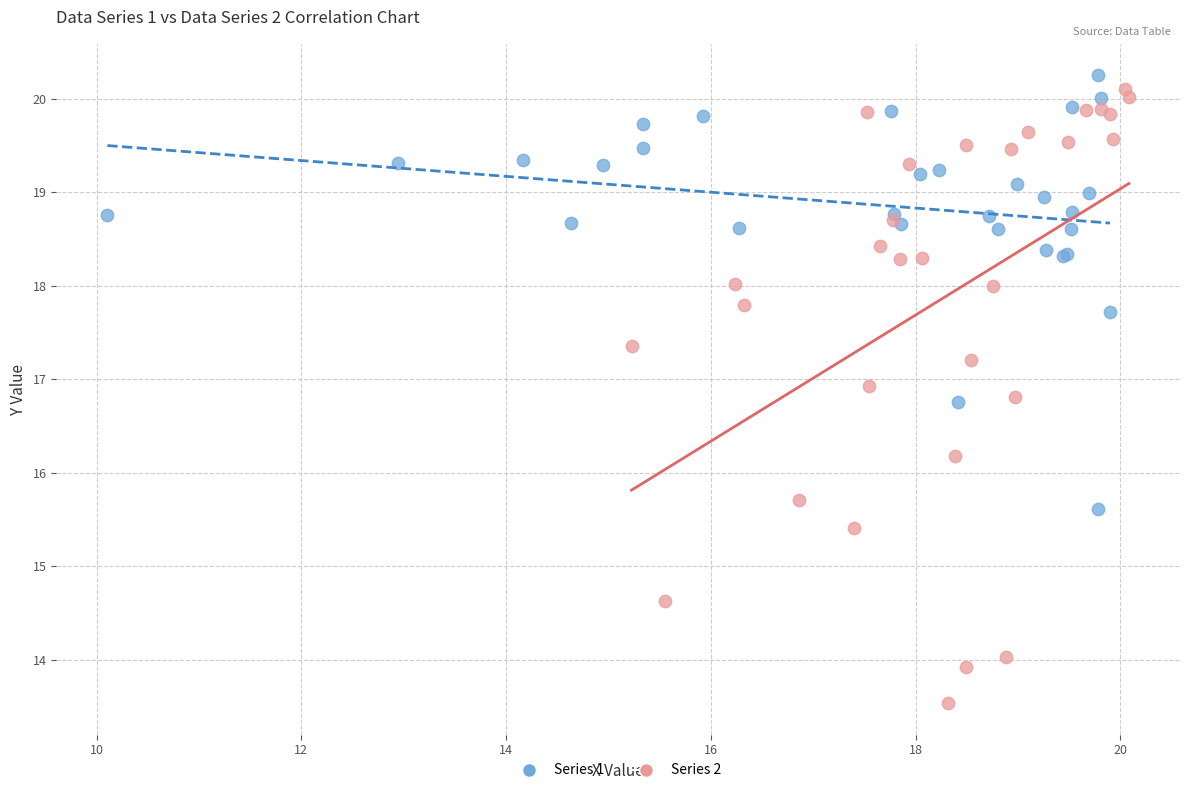

Which series contains the lowest Y value?

Series 2